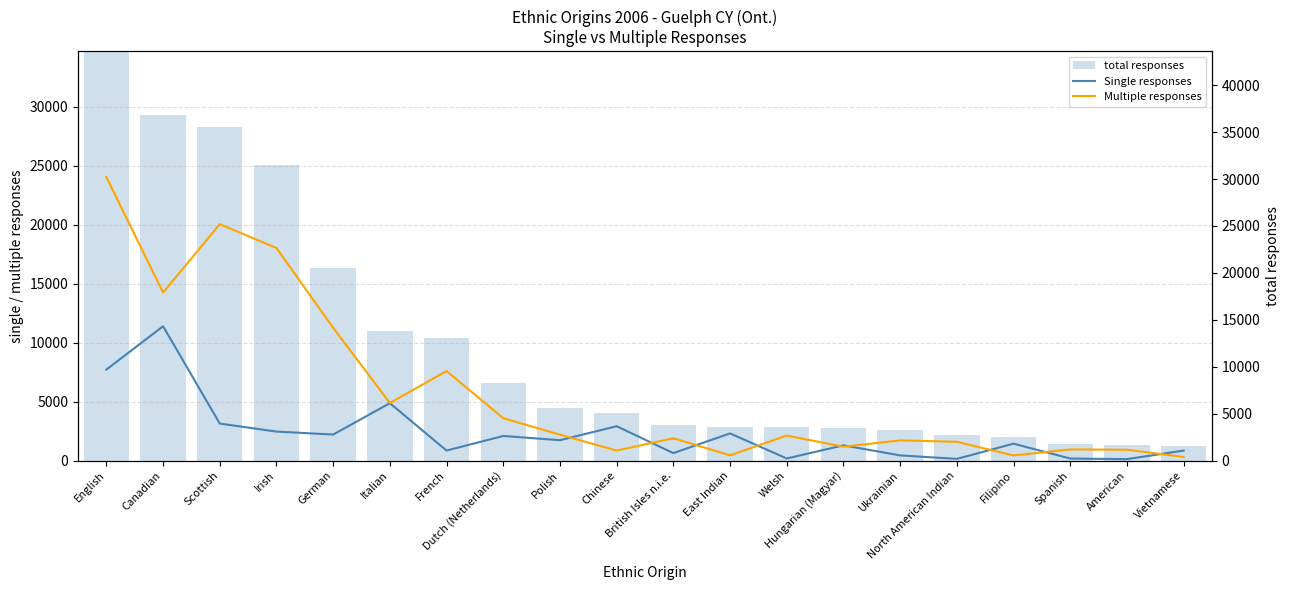

Where is Multiple responses nearest to the value 15302?

German